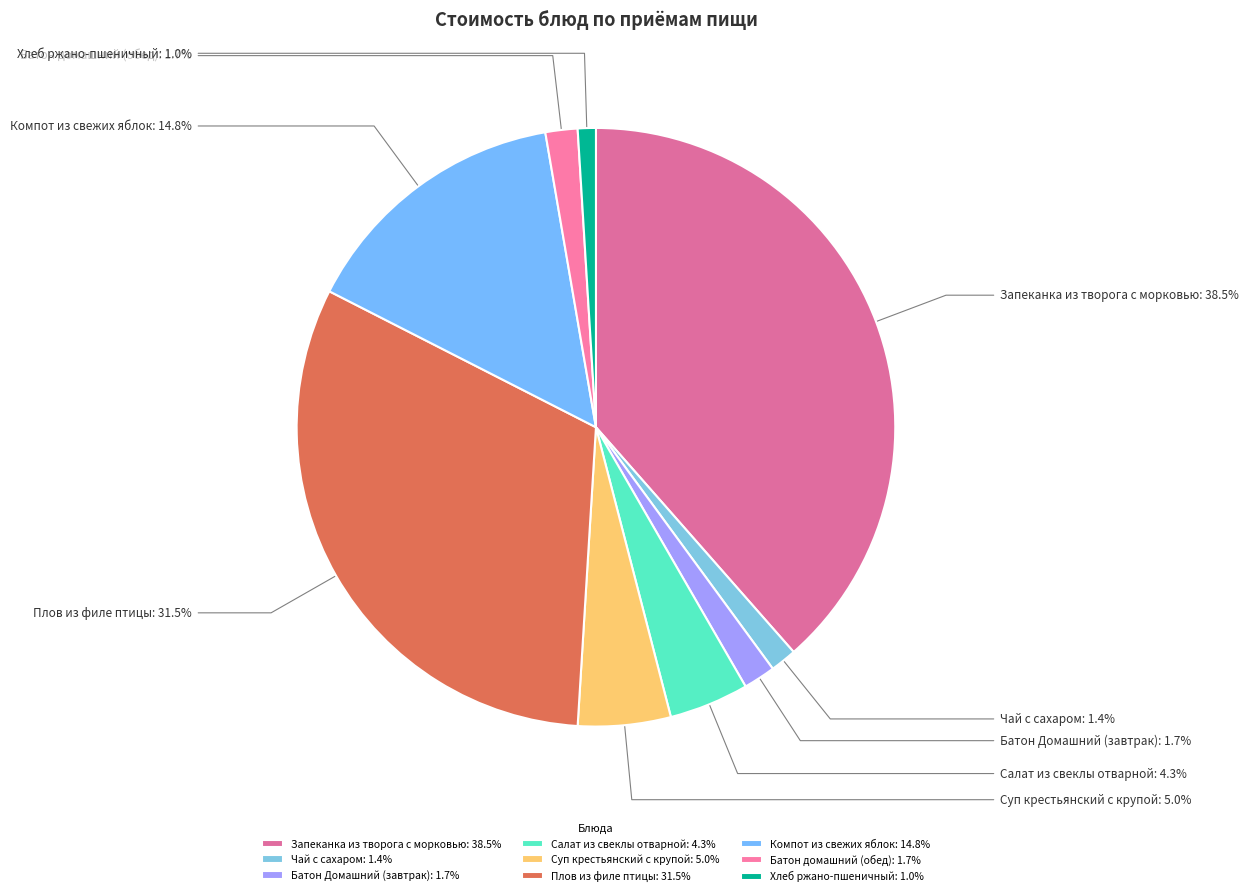

How many segments does this pie chart have?

9